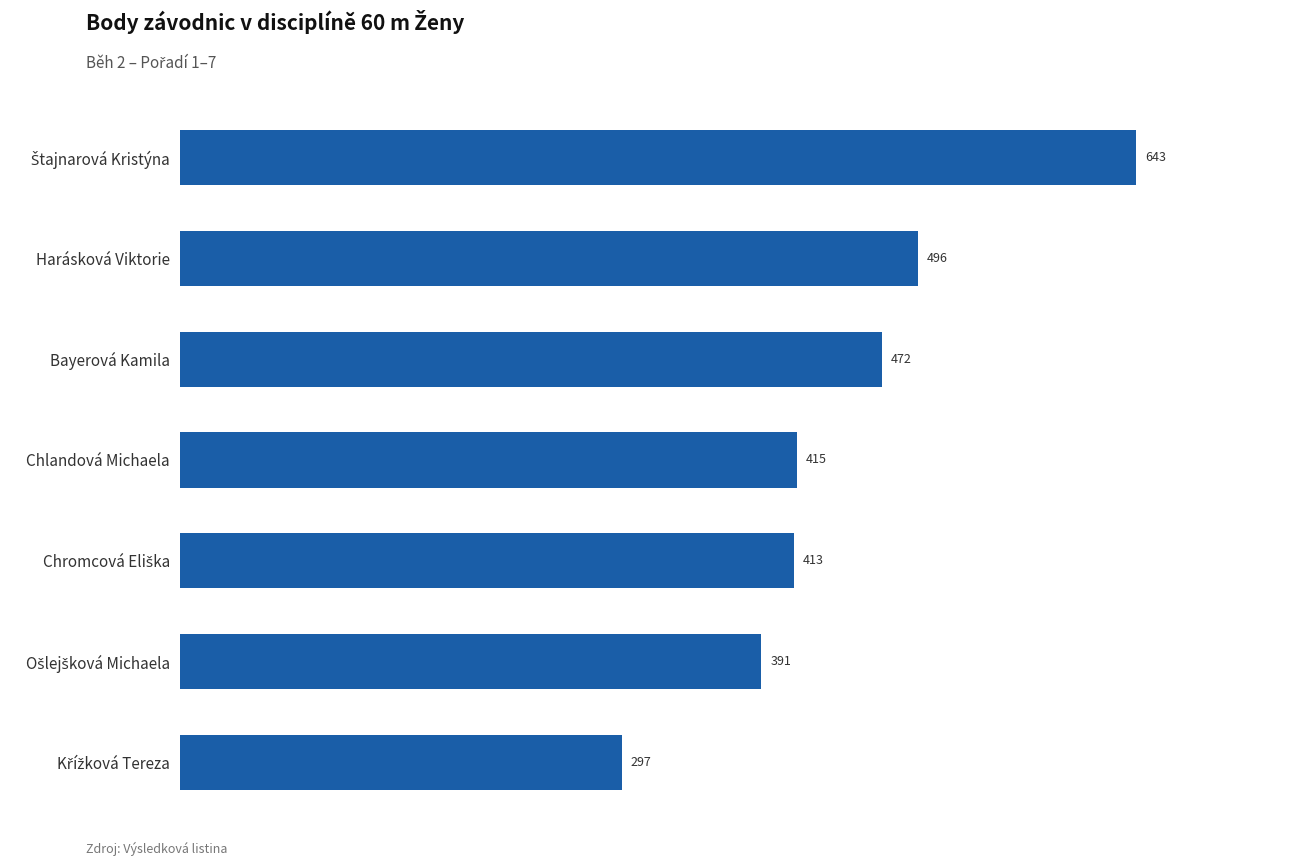

Reading bottom to top, extract all data points from this chart.

297	391	413	415	472	496	643